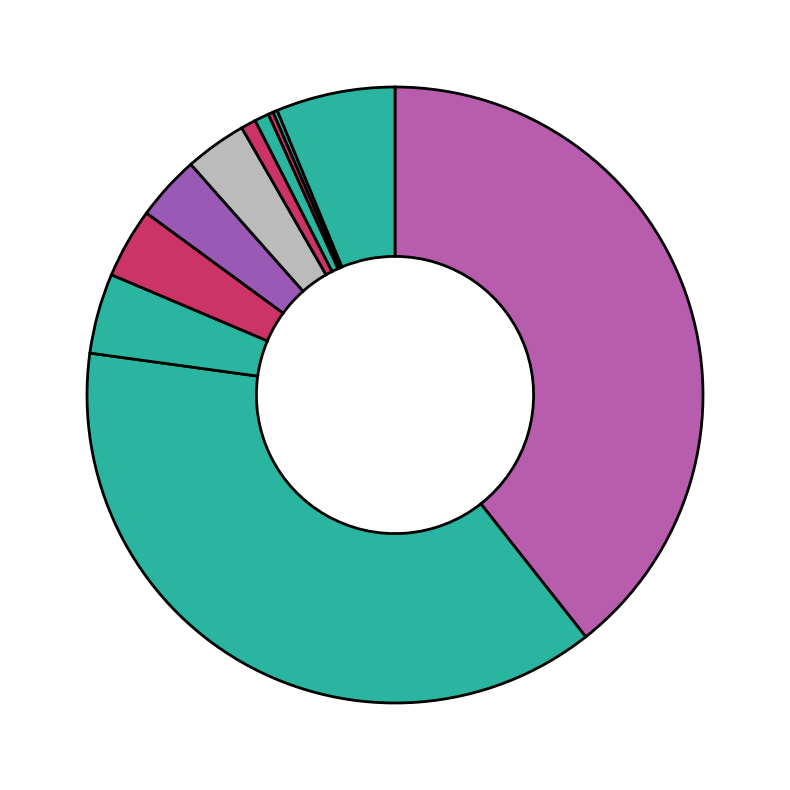

Rank the categories by value from highest to lowest.

Bonus schemes, Cancellation risks, Other, Share-based payments, Economic loss, Litigation risks/costs, Claim settlement contributions, Rent, Anniversaries, Lending business, Phased retirement